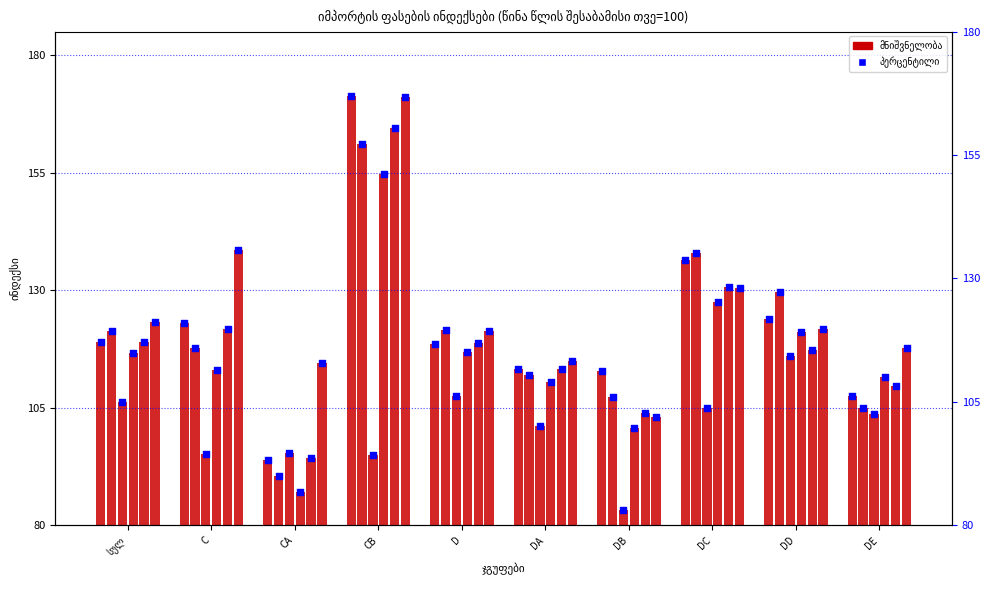

At how many categories does at least one series exceed 0?

10